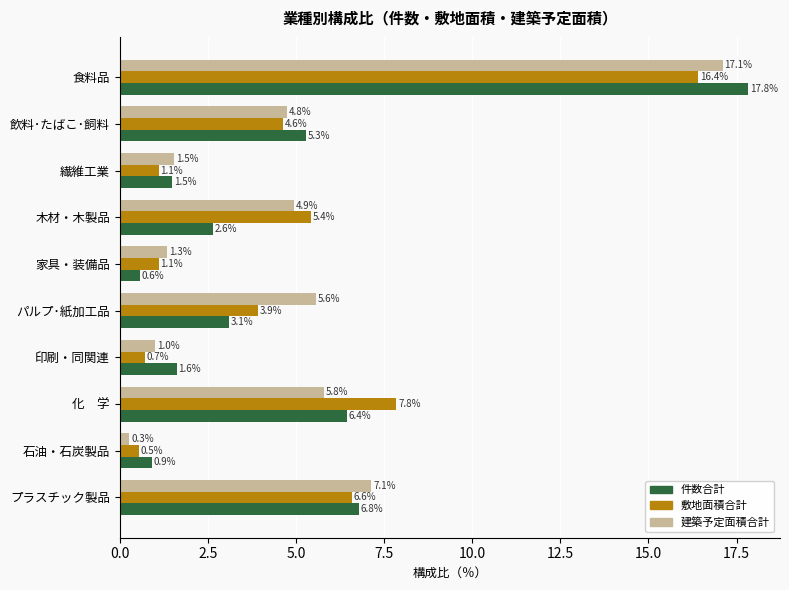

True or false: 件数合計 has a value of 6.4 at 化　学.

True